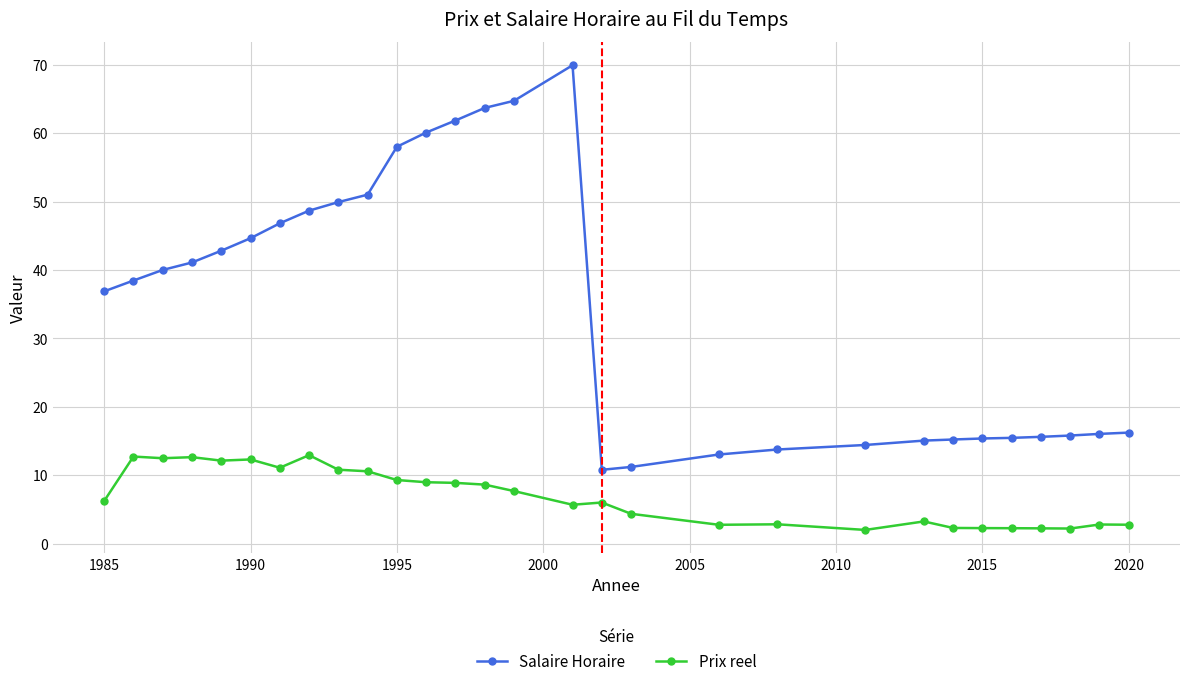

What is the value of the Salaire Horaire point at the 25th from the left?

15.5